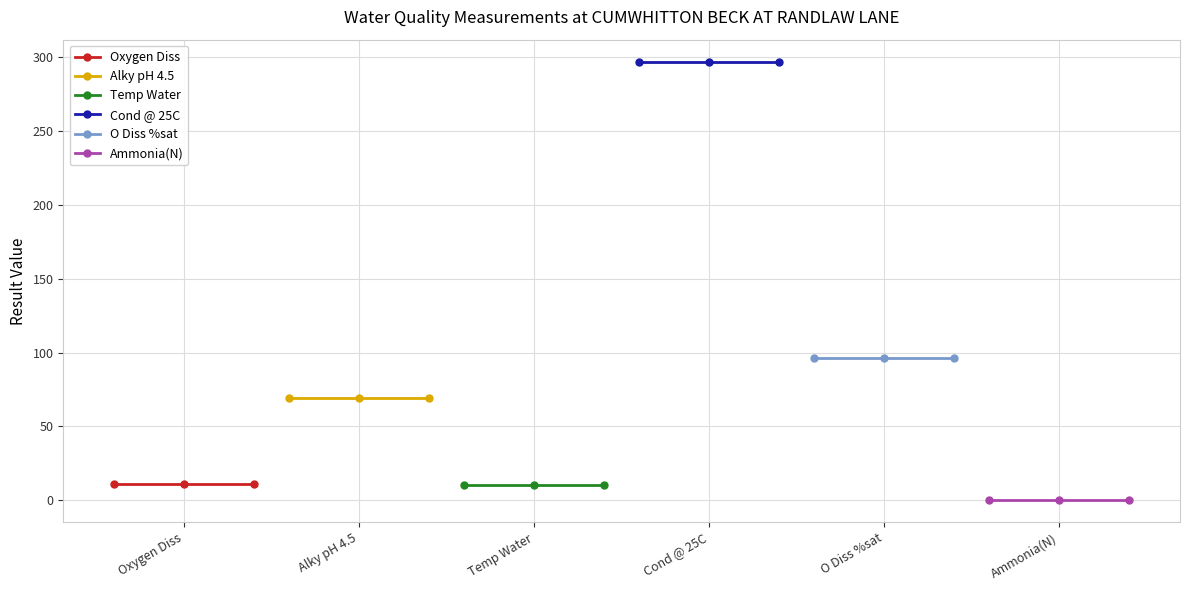

Is this an area chart (filled region under the line)?

No